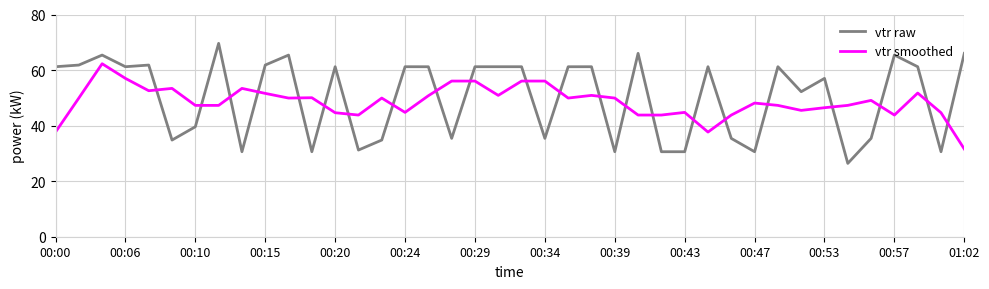

True or false: vtr smoothed and vtr raw cross at least once.

True